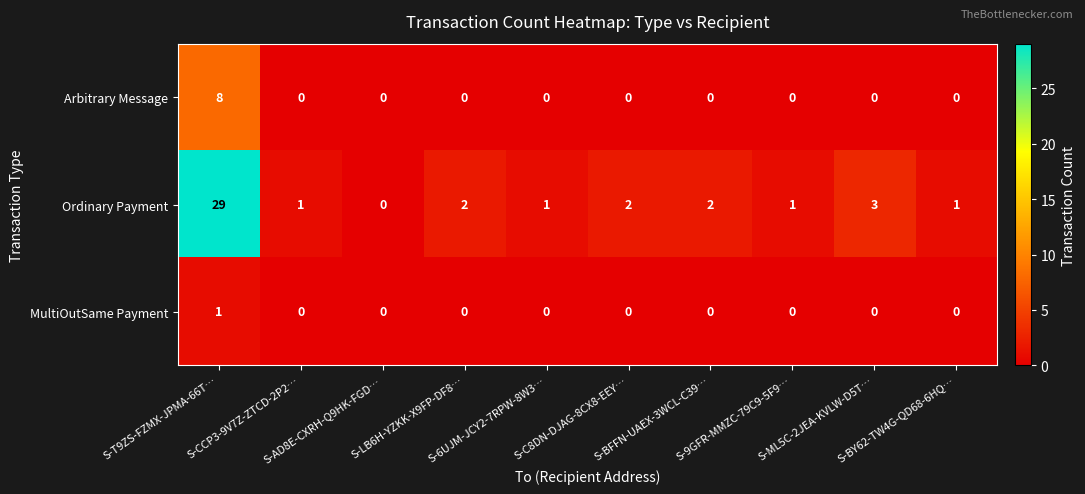

Rank the series by their average value, from highest to lowest.

Ordinary Payment, Arbitrary Message, MultiOutSame Payment